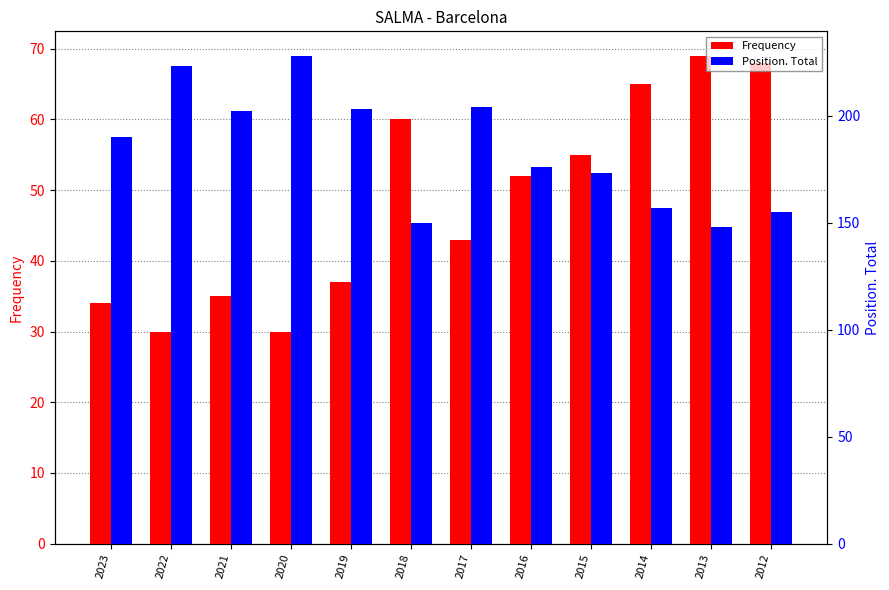

The value of Frequency at 2023 is 52. True or false?

False